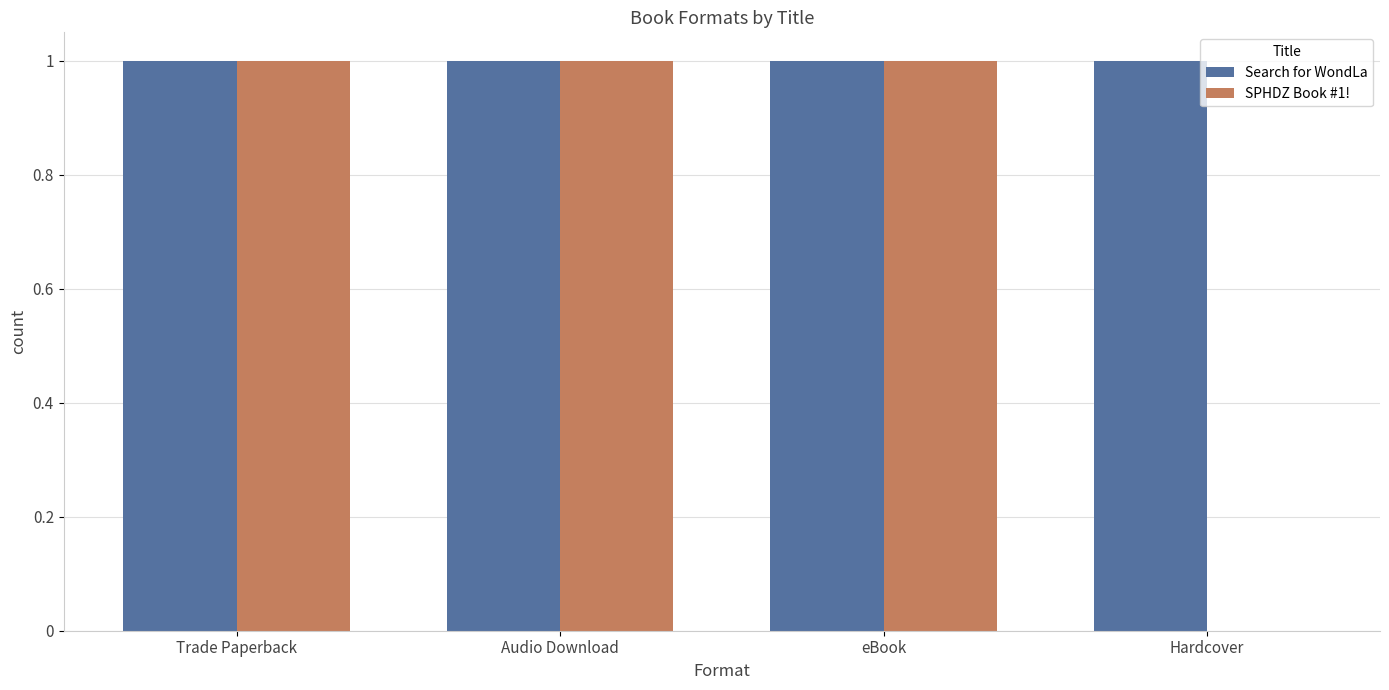

Count the number of data series in this chart.

2